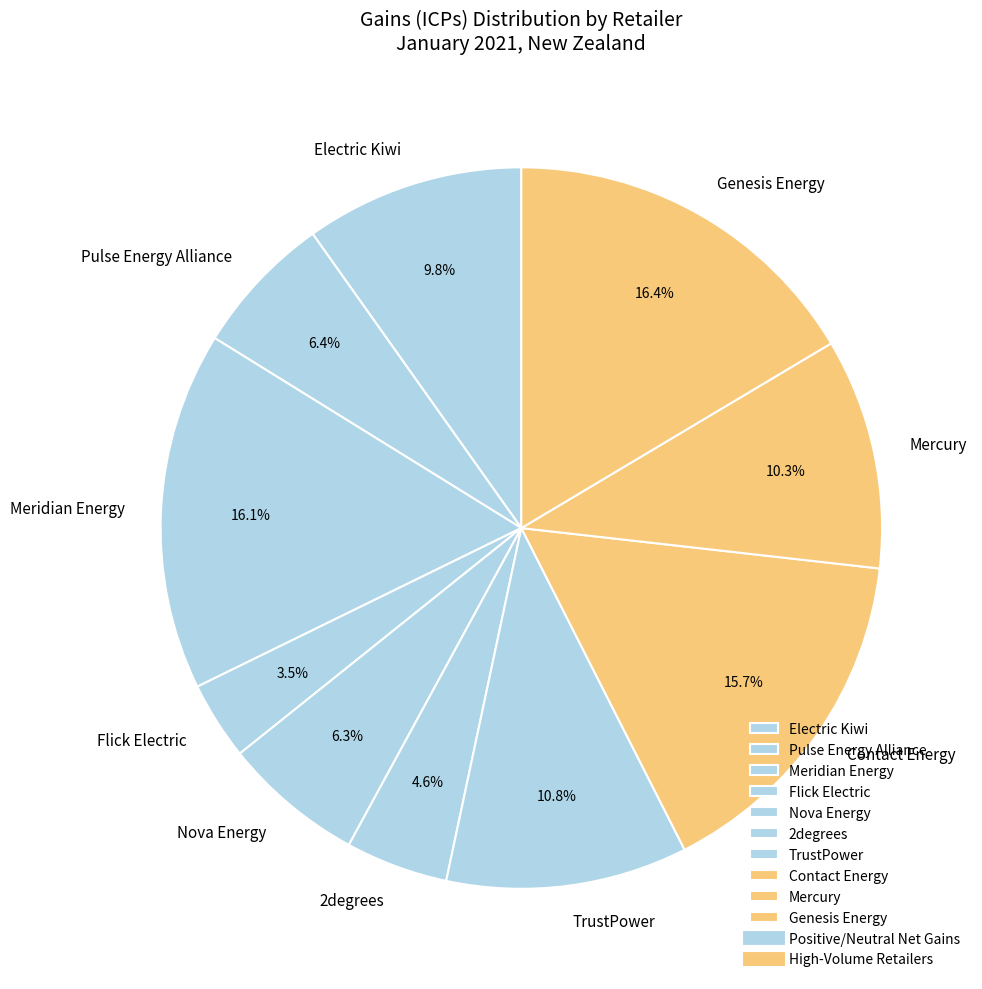

Which category has the smallest portion of the pie?

Flick Electric